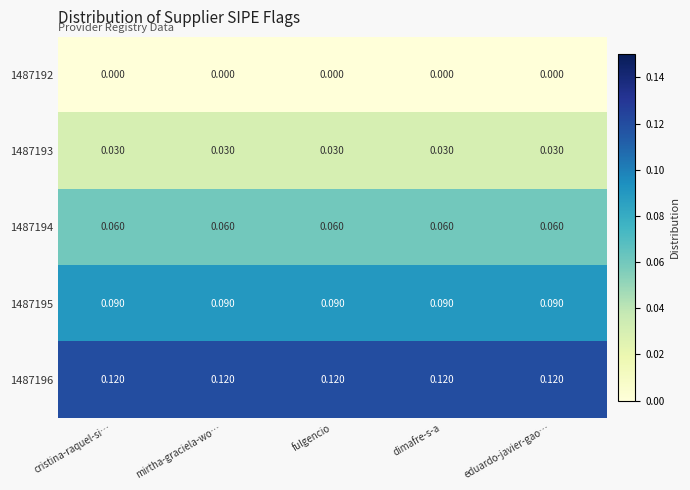

Is the value of 1487195 at dimafre-s-a greater than the value of 1487196 at fulgencio?

No